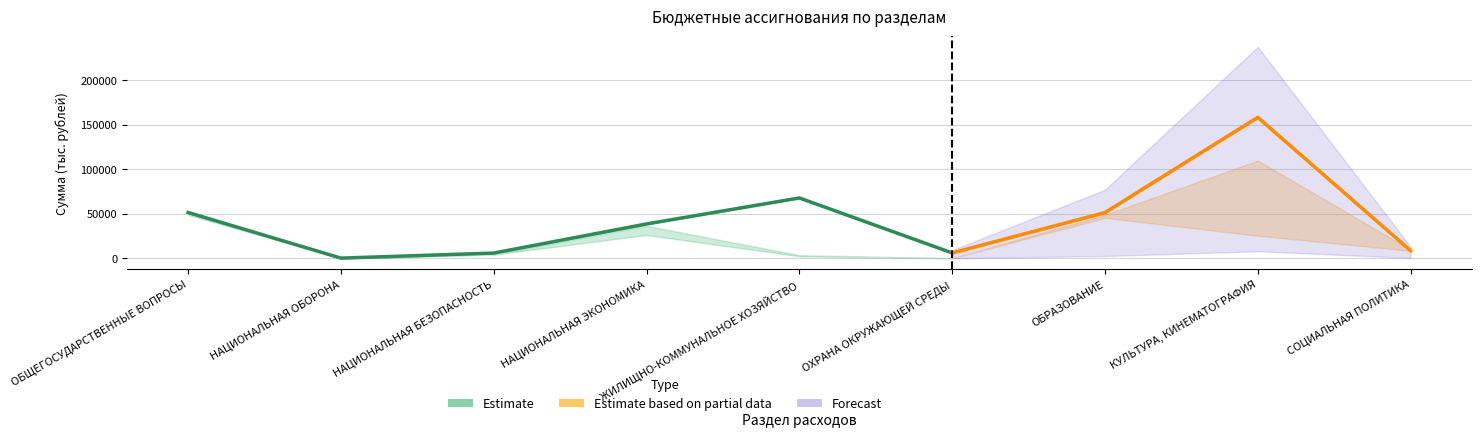

What is the difference between the highest and lowest values at ОХРАНА ОКРУЖАЮЩЕЙ СРЕДЫ?

5982.7